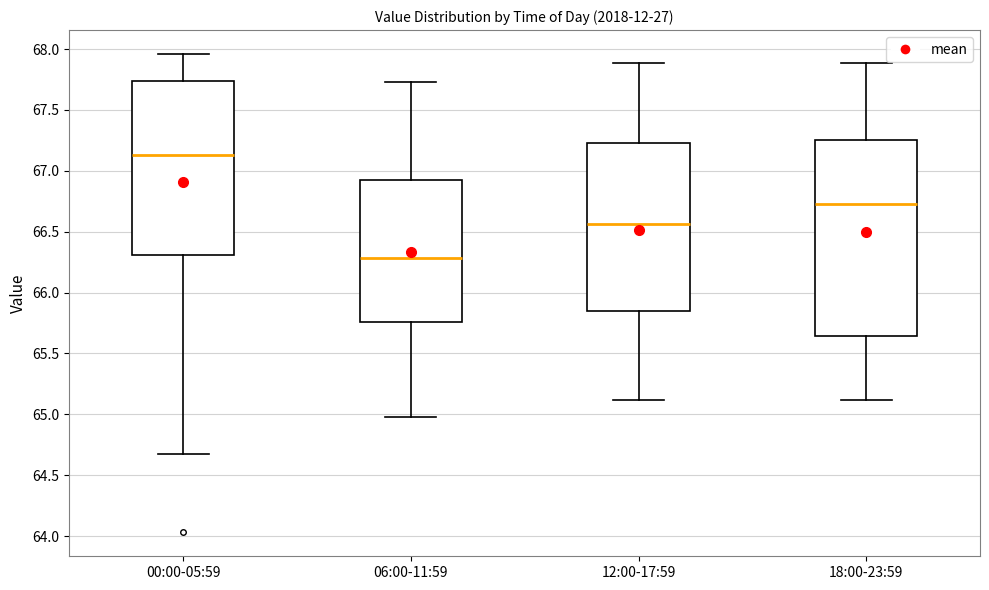

Comparing the boxes themselves (not the whiskers), which one is the tallest?

18:00-23:59